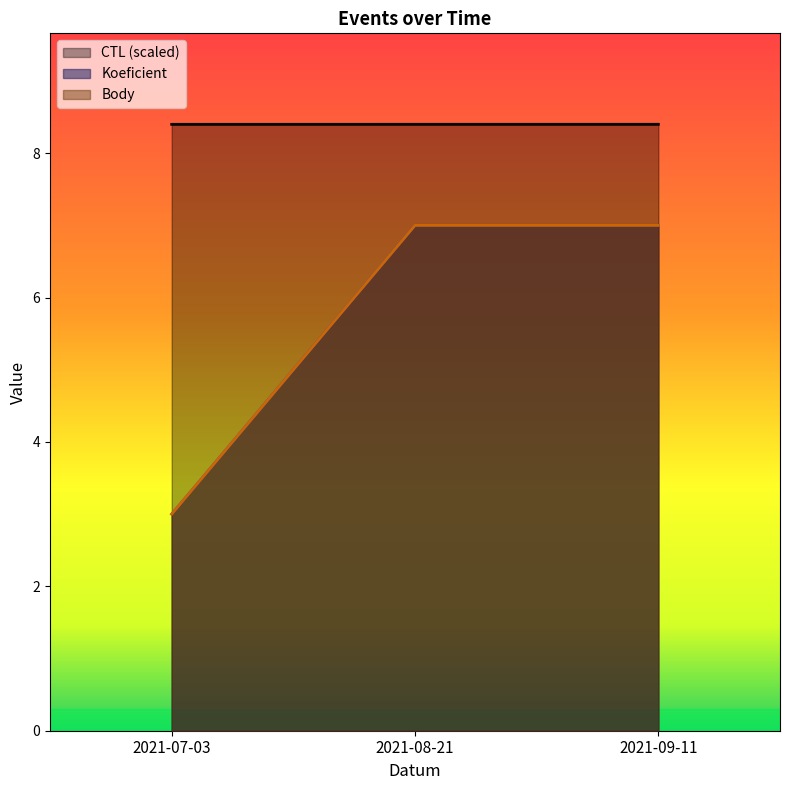

What are all the series names shown in the legend?

CTL, Koeficient, Body